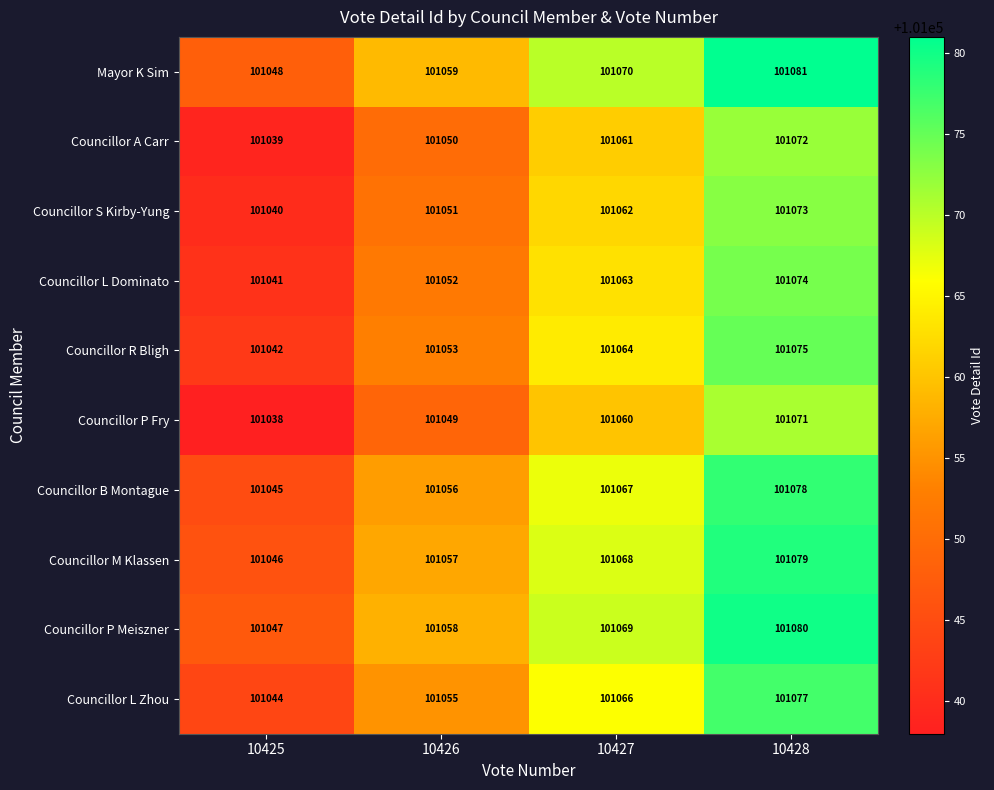

What is the approximate value of Councillor B Montague at 10426?

101056